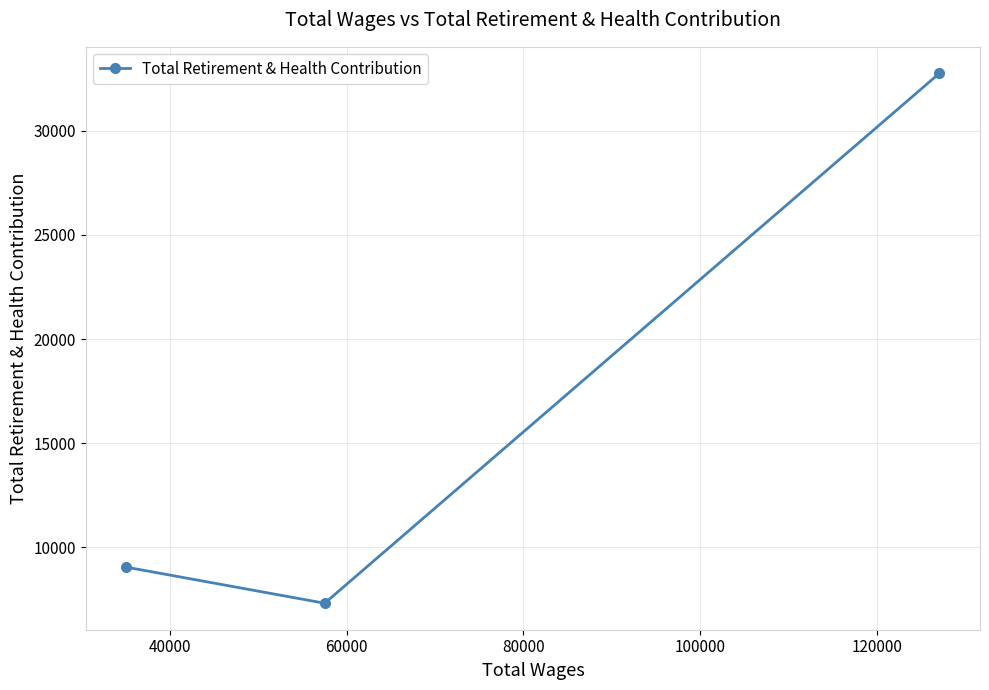

How many data points are less than 9051?

1